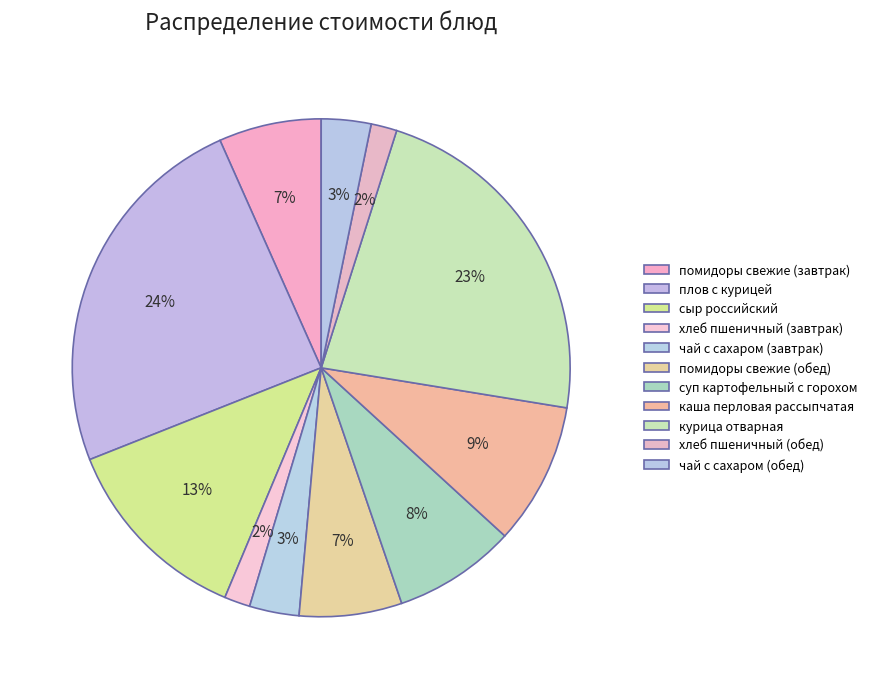

Count the number of slices in the pie.

11